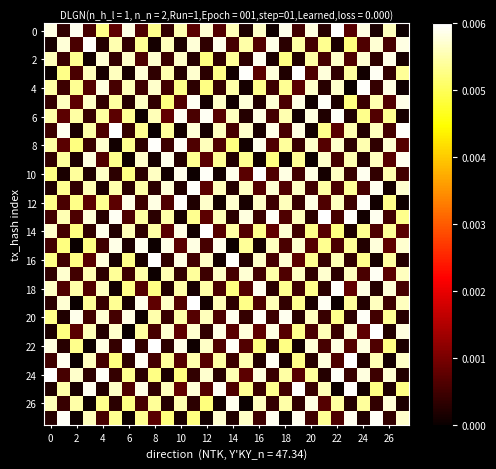

How many data points does each series have?

28